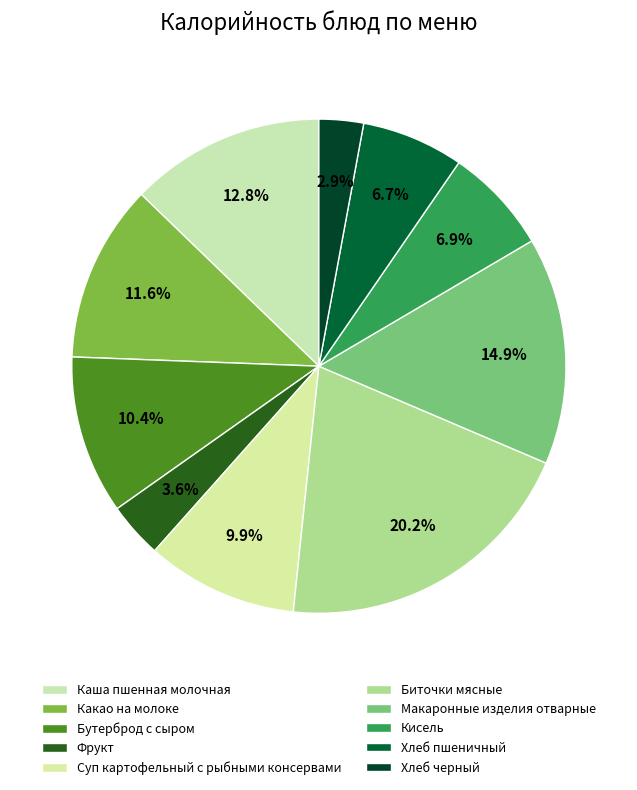

The Фрукт slice represents 12% of the pie. True or false?

False